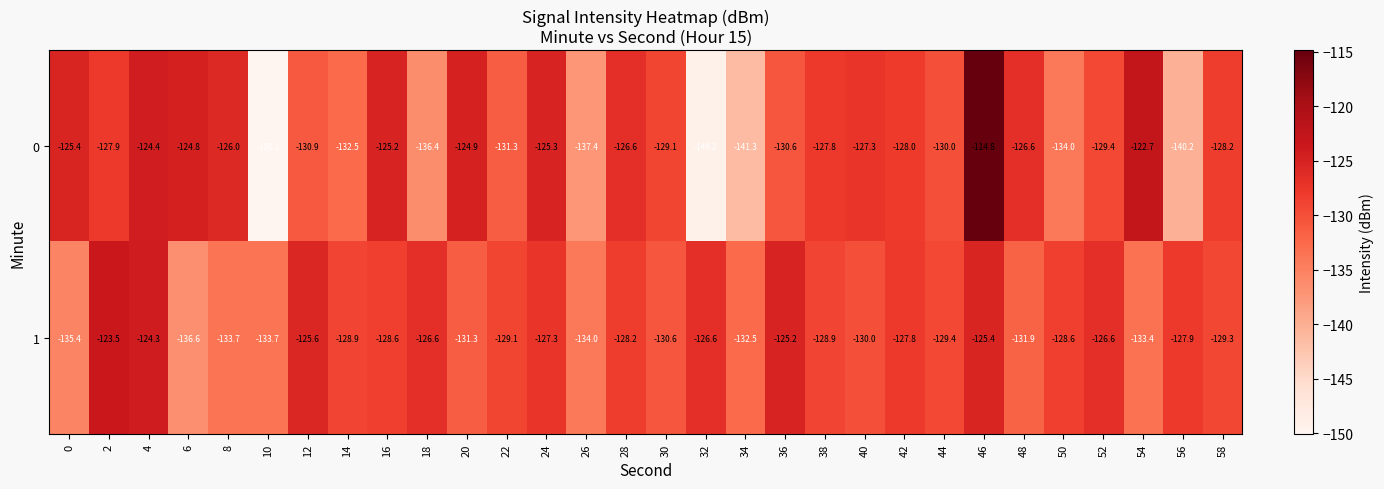

What is the difference between the 0 values at 14 and 26?

4.9